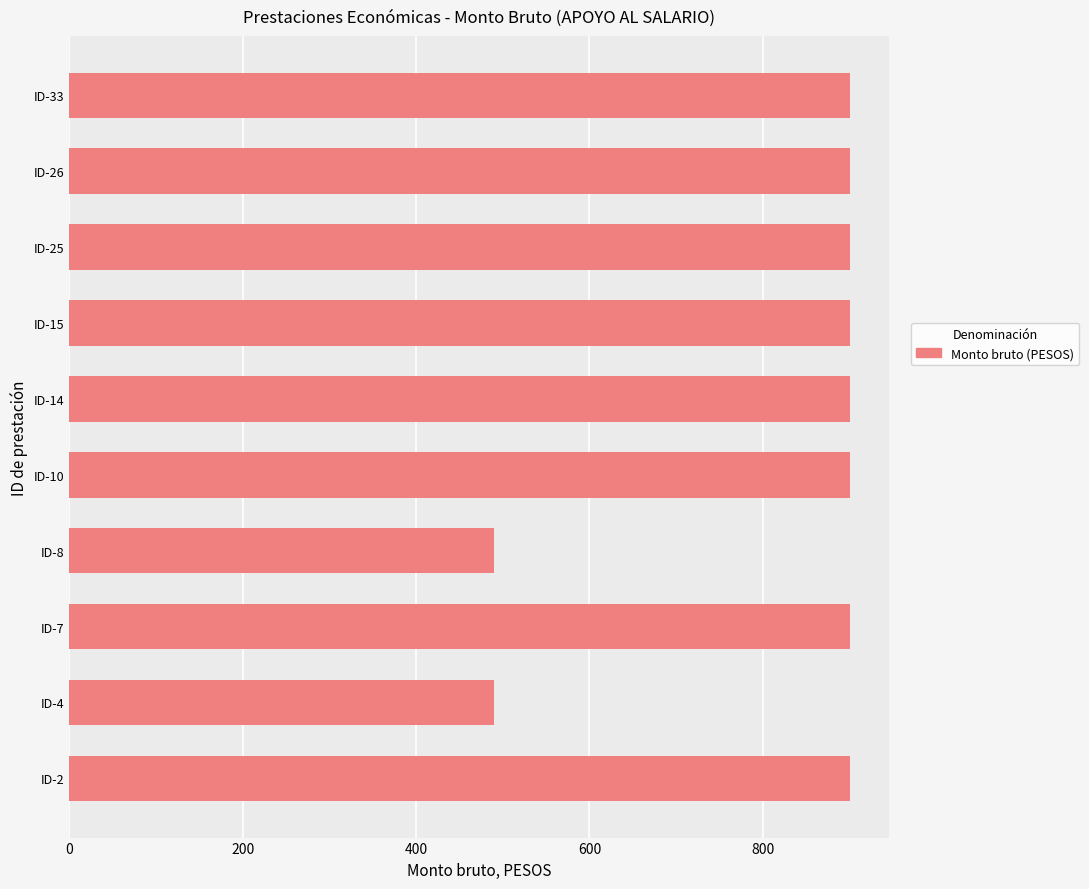

The value at ID-33 is 605. True or false?

False